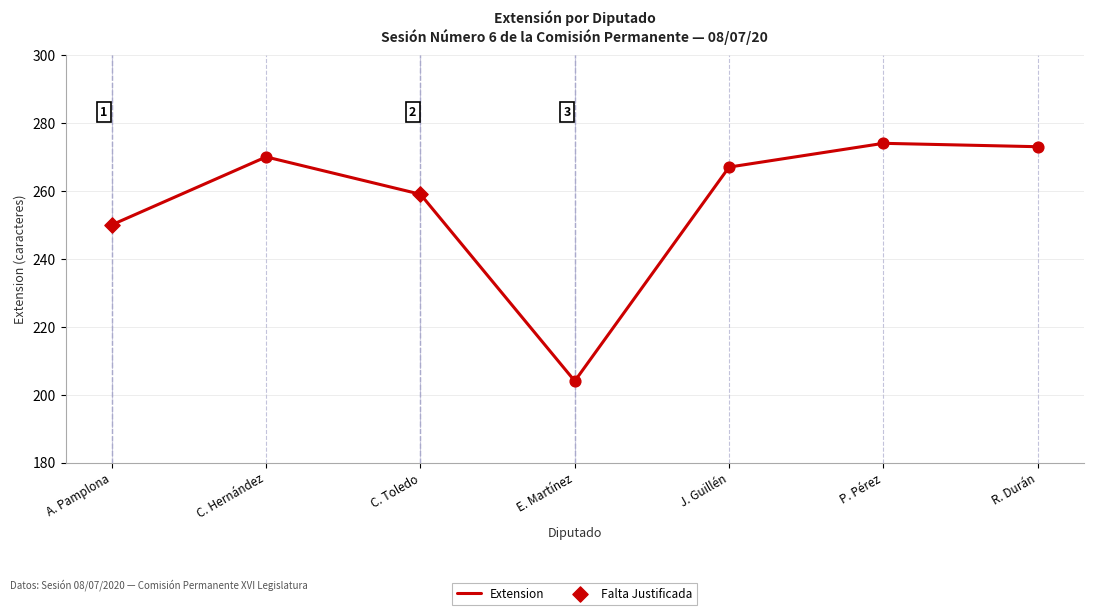

Which has a higher value, P. Pérez or A. Pamplona?

P. Pérez